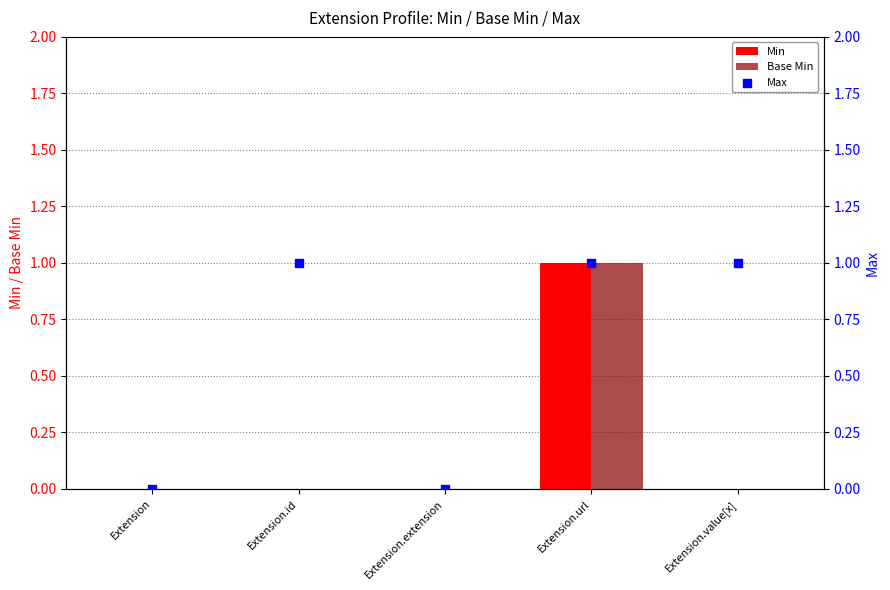

What are all the series names shown in the legend?

Min, Base Min, Max